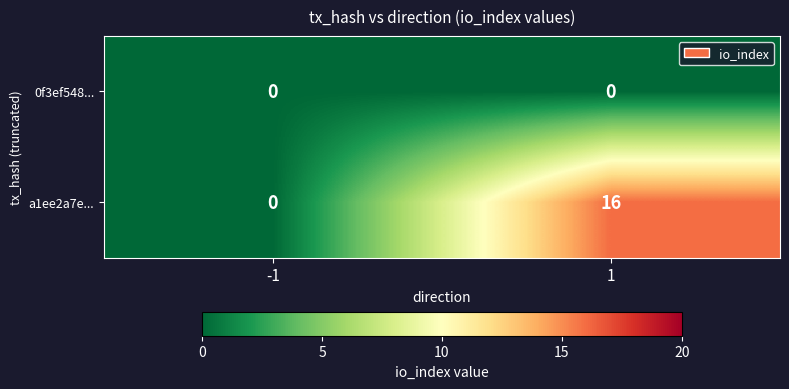

At which category is the sum across all series the highest?

1